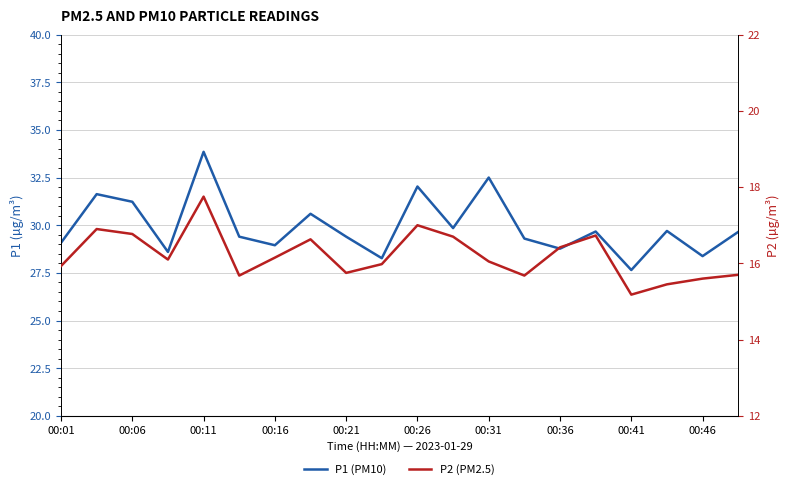

How many lines are shown in the chart?

2